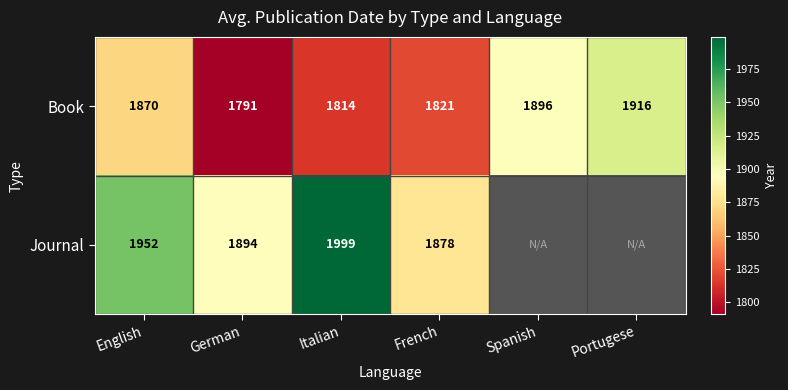

How many distinct data groups are displayed?

2